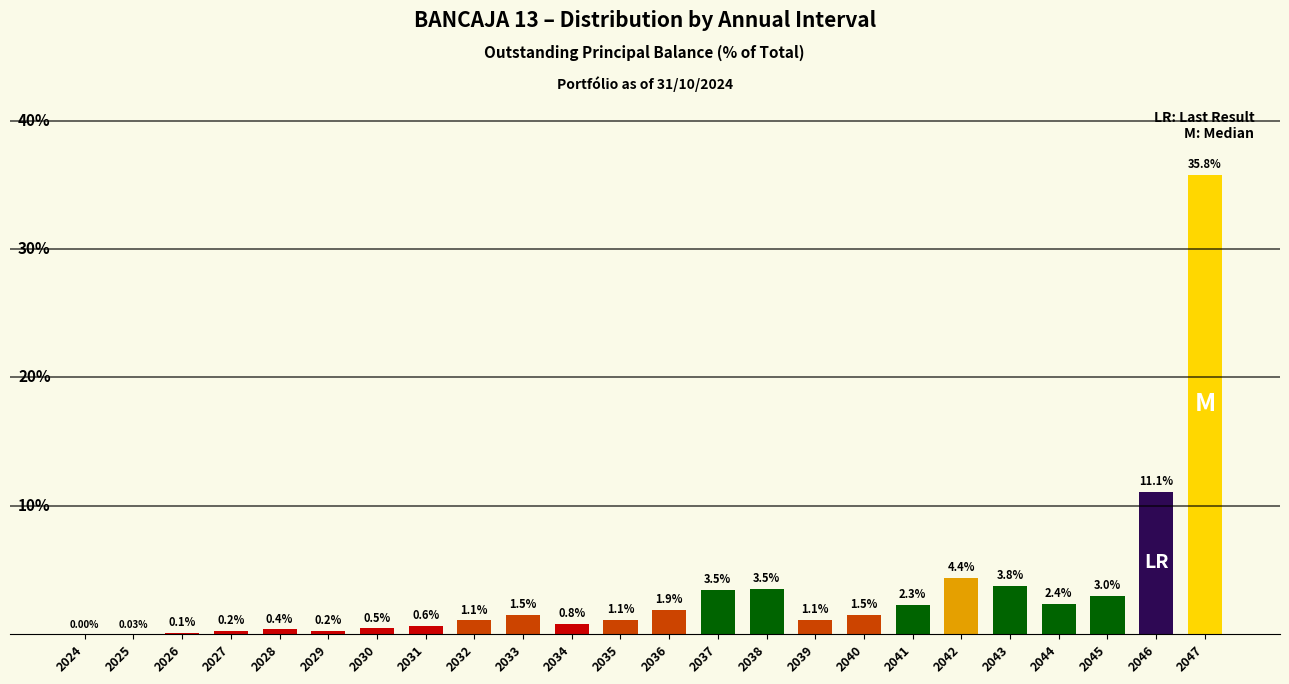

How many data points are above 1?

15